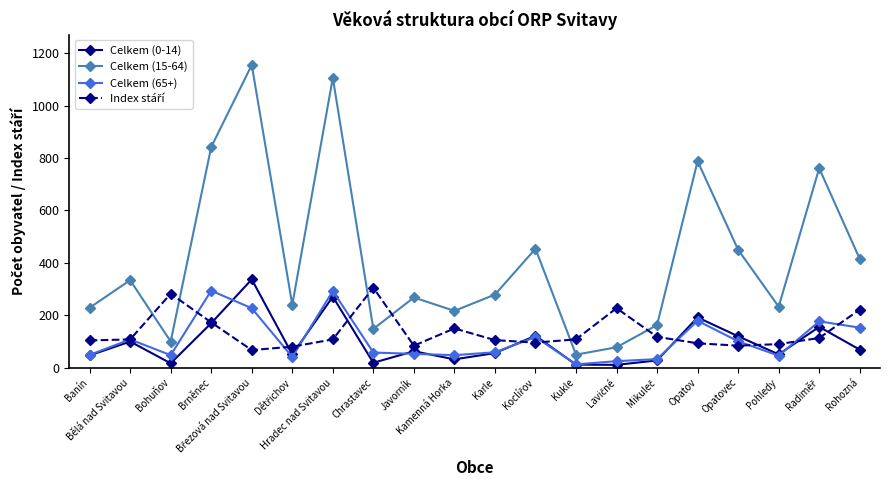

What is the label of the 1st point from the left?

Banín